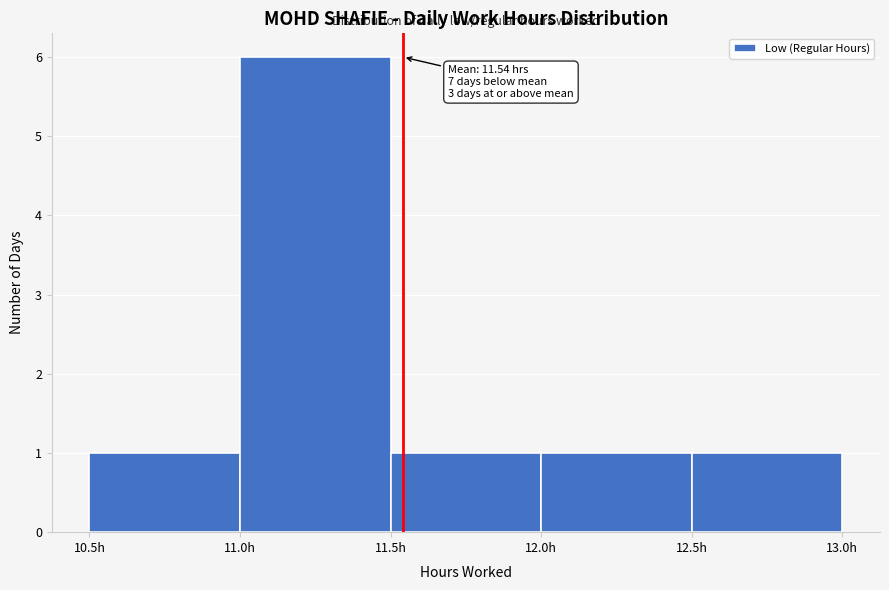

Over which range of the x-axis is the bar tallest?

11.0 to 11.5